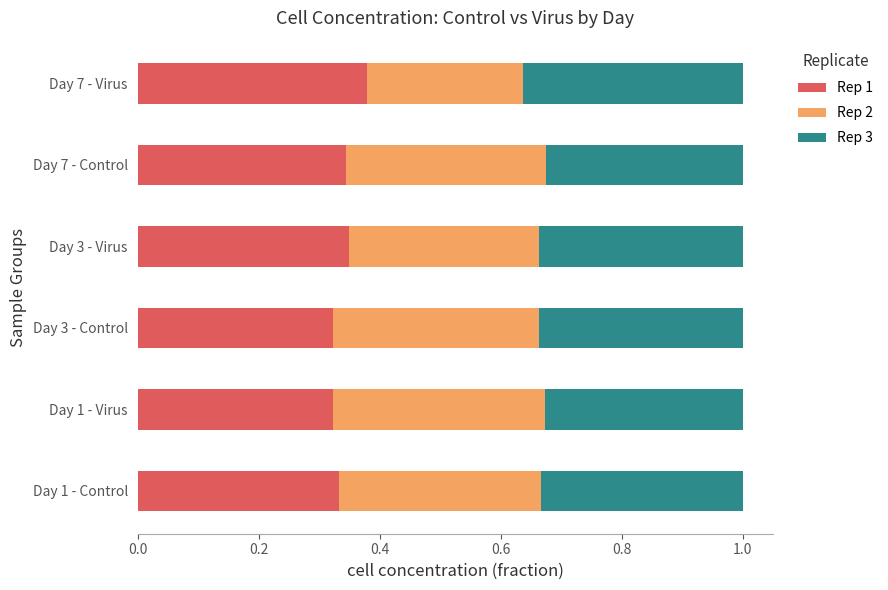

What is the total value across all series at Day 3 - Control?

1.0